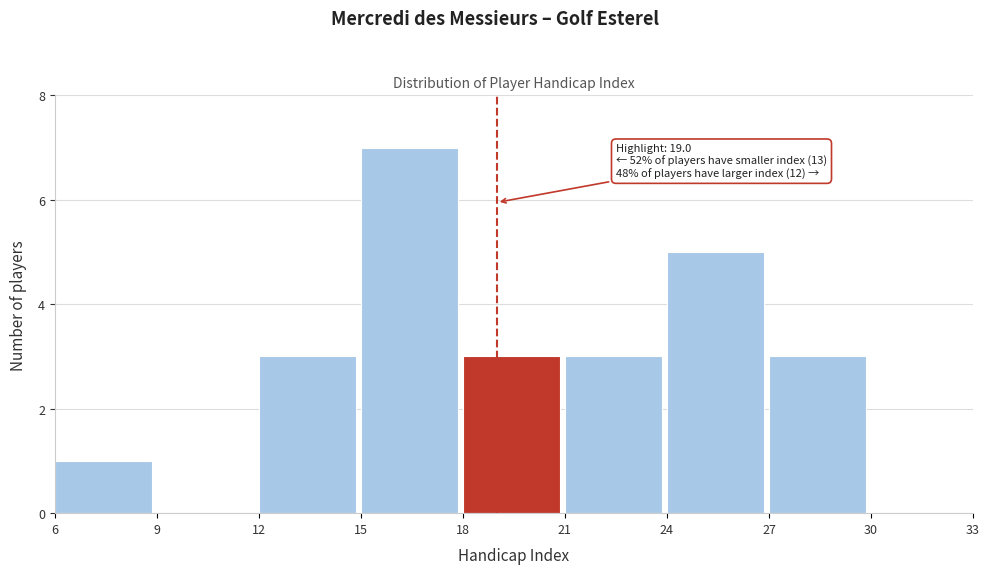

Over which range of the x-axis is the bar tallest?

15 to 18